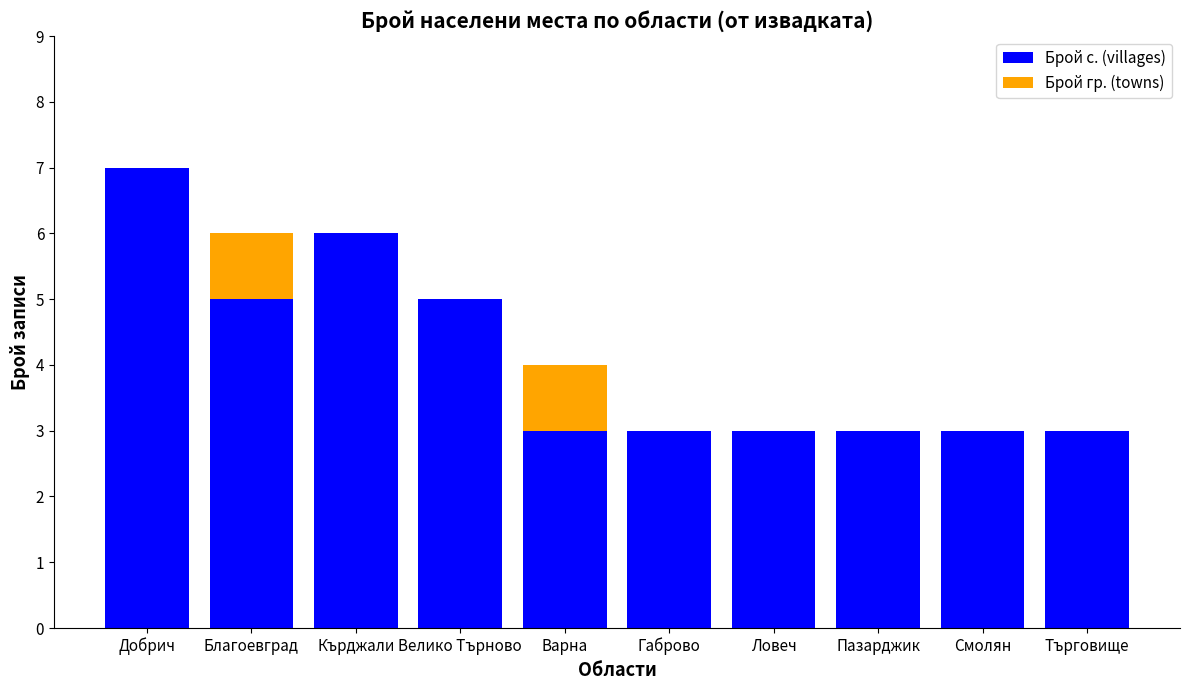

The Брой с. (villages) series shows 5 at Велико Търново. True or false?

True